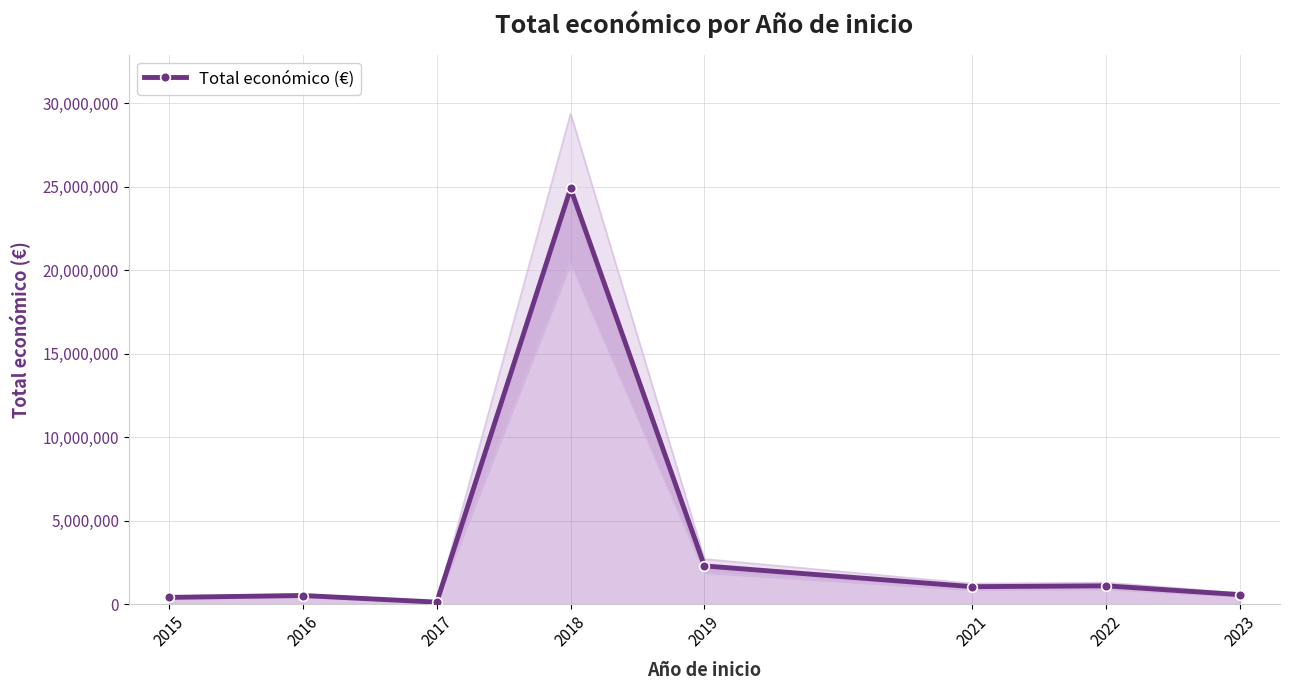

The value at 2016 is 515003. True or false?

True